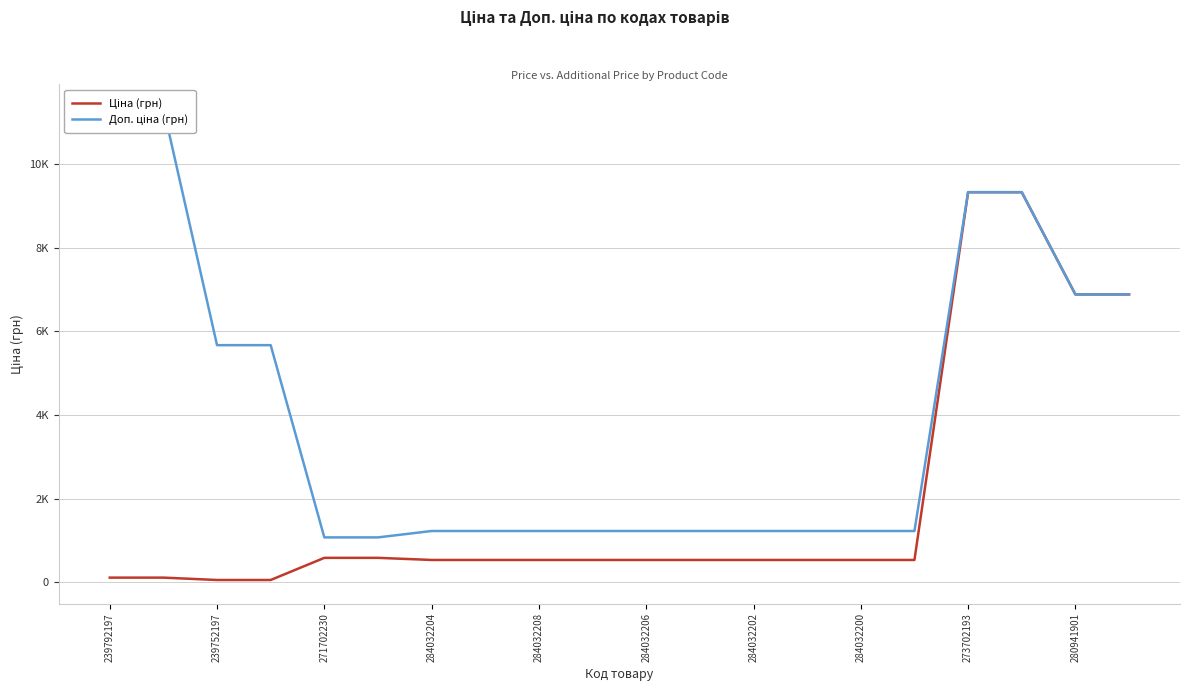

What is the total value across all series at 284032200?

1762.6